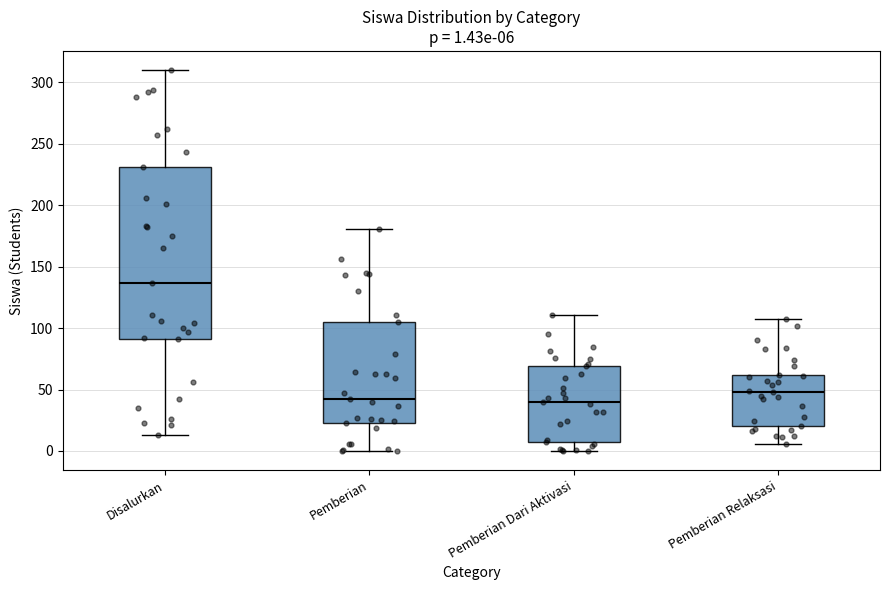

Comparing the boxes themselves (not the whiskers), which one is the tallest?

Disalurkan